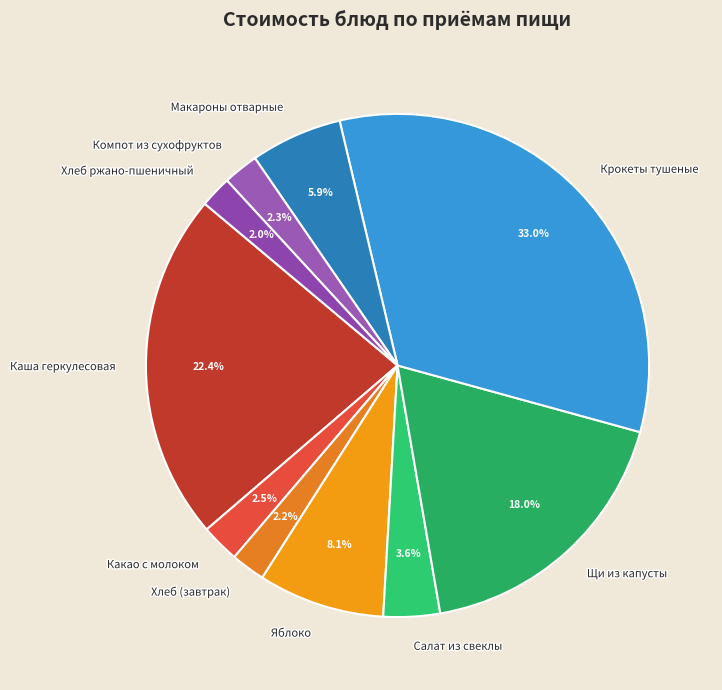

To the nearest percent, what is the combined percentage of Каша геркулесовая and Салат из свеклы?

26%